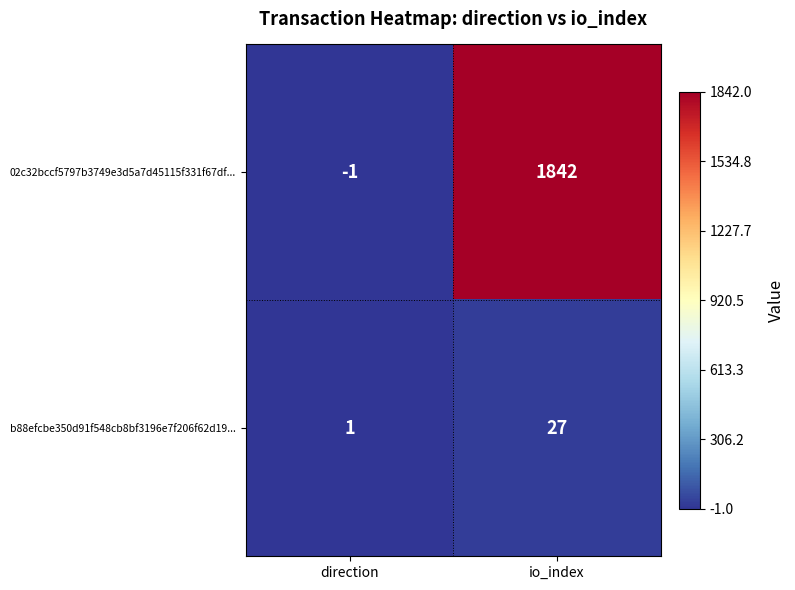

List the series in order of their peak value, highest first.

02c32bccf5797b3749e3d5a7d45115f331f67df..., b88efcbe350d91f548cb8bf3196e7f206f62d19...